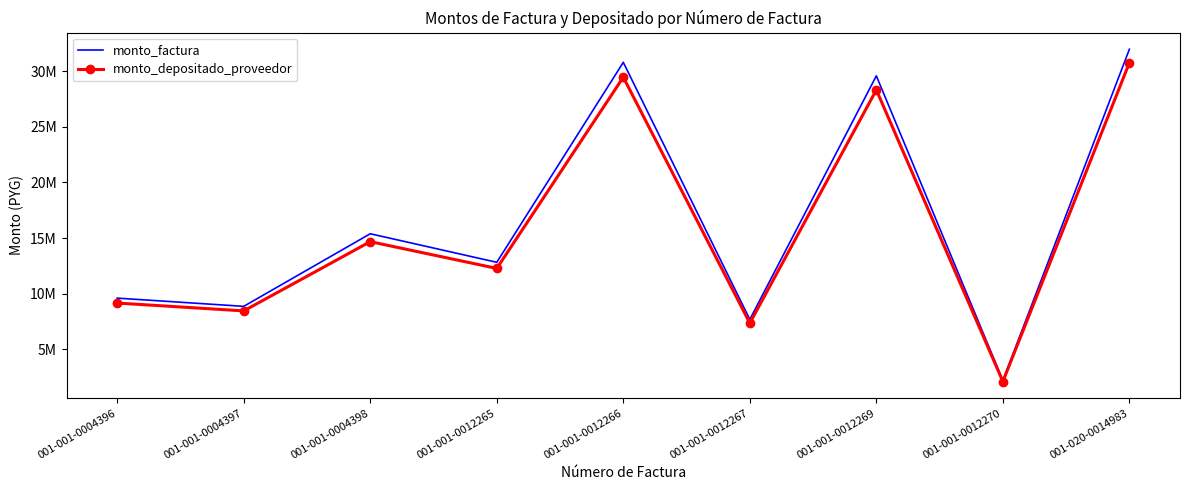

Reading right to left, what are all the values shown in this chart?

monto_factura: 001-020-0014983=31955472	001-001-0012270=2217618	001-001-0012269=29568240	001-001-0012267=7695000	001-001-0012266=30780000	001-001-0012265=12825000	001-001-0004398=15390000	001-001-0004397=8870472	001-001-0004396=9609678
monto_depositado_proveedor: 001-020-0014983=30747252	001-001-0012270=2121668	001-001-0012269=28303705	001-001-0012267=7362062	001-001-0012266=29448252	001-001-0012265=12276517	001-001-0004398=14681035	001-001-0004397=8461838	001-001-0004396=9166992